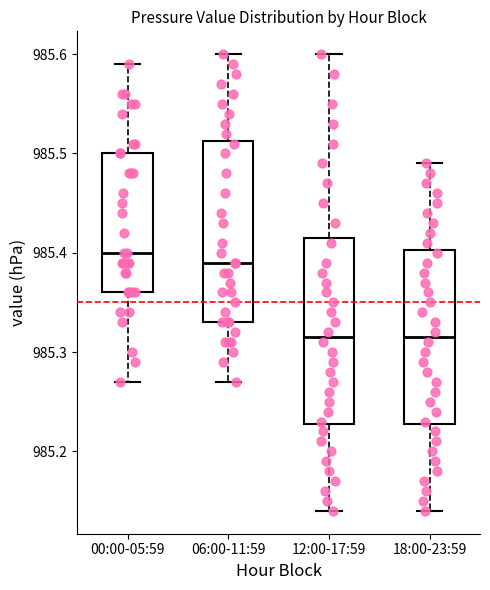

Reading left to right, read every box against the y-axis: the position of its median line, the range the box covers, and the ends of its whiskers. The values are not printed on the chart, so give them approximately, as read against the axis.

00:00-05:59: median 985.40, box 985.36 to 985.50, whiskers 985.27 to 985.59
06:00-11:59: median 985.39, box 985.33 to 985.51, whiskers 985.27 to 985.60
12:00-17:59: median 985.32, box 985.23 to 985.42, whiskers 985.14 to 985.60
18:00-23:59: median 985.32, box 985.23 to 985.40, whiskers 985.14 to 985.49